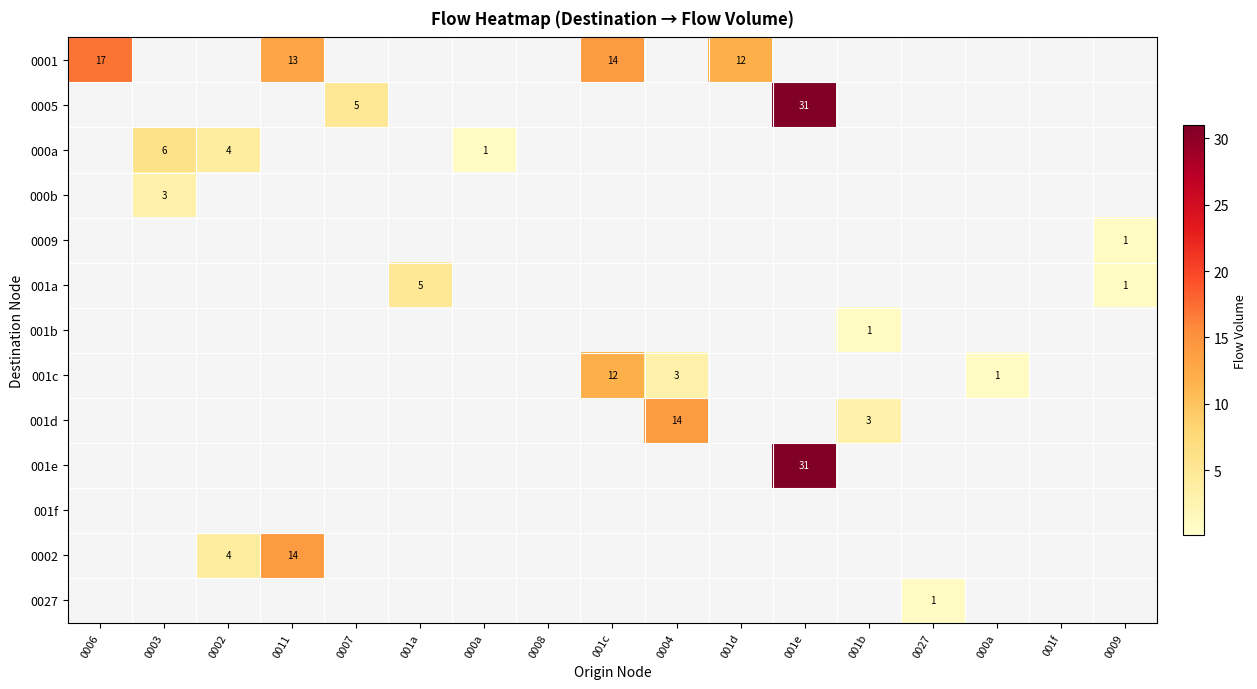

What is the difference between the second highest and second lowest values in the 001d series?

3